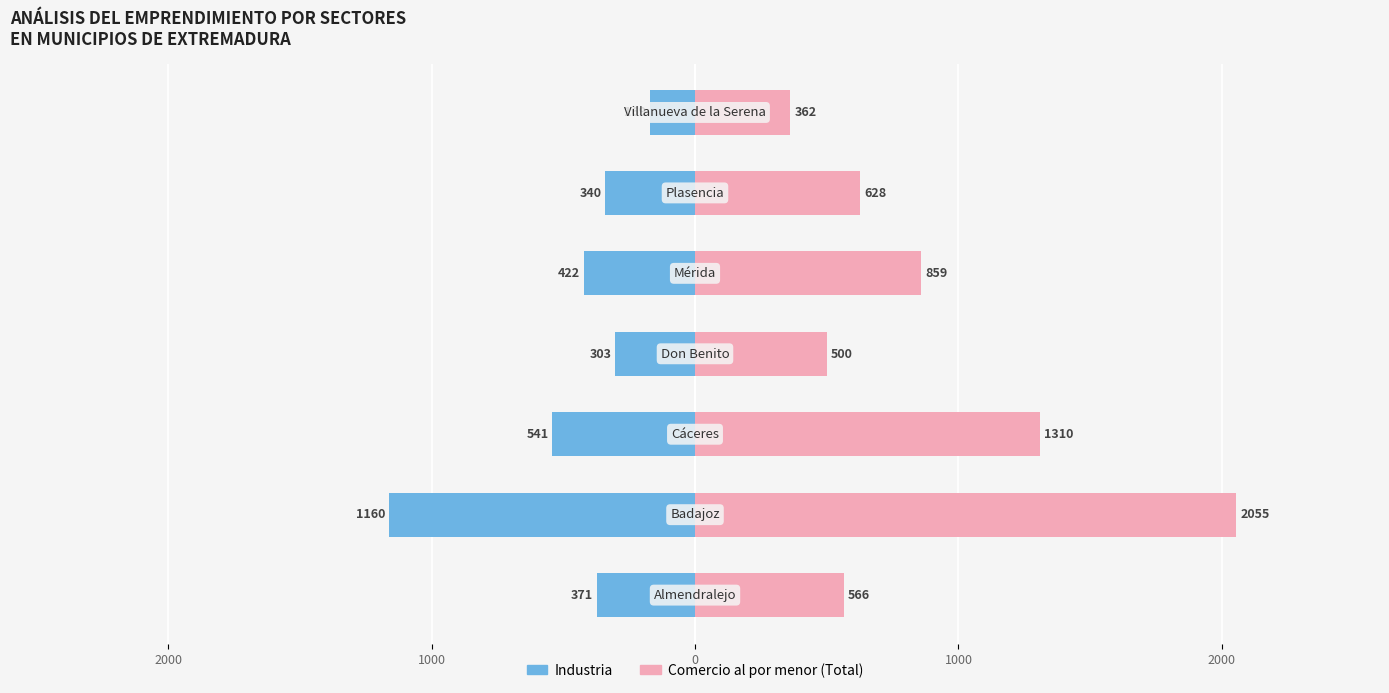

What is the total value across all series at 2000?

195